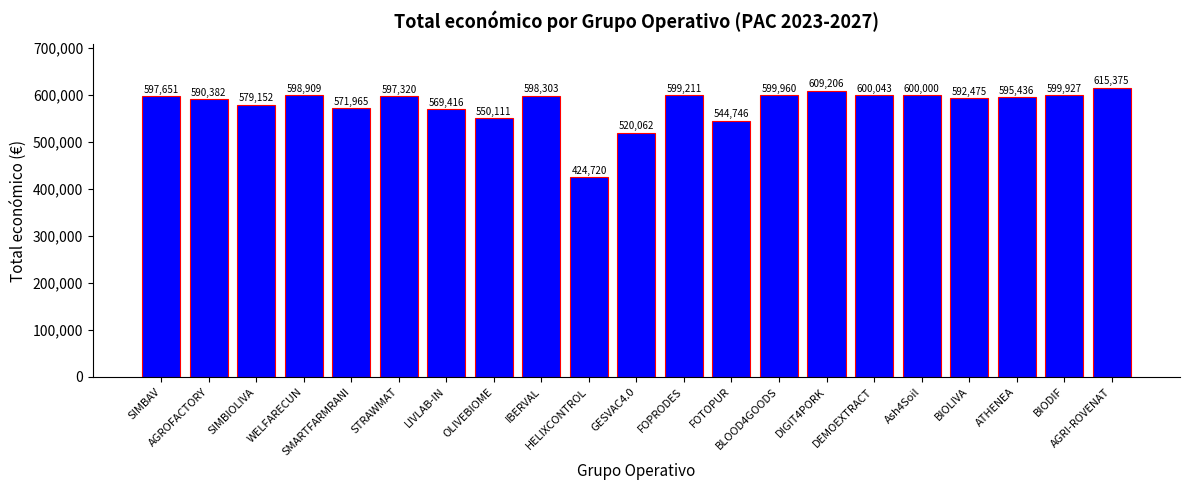

Is it true that the value at LIVLAB-IN is 569416?

True